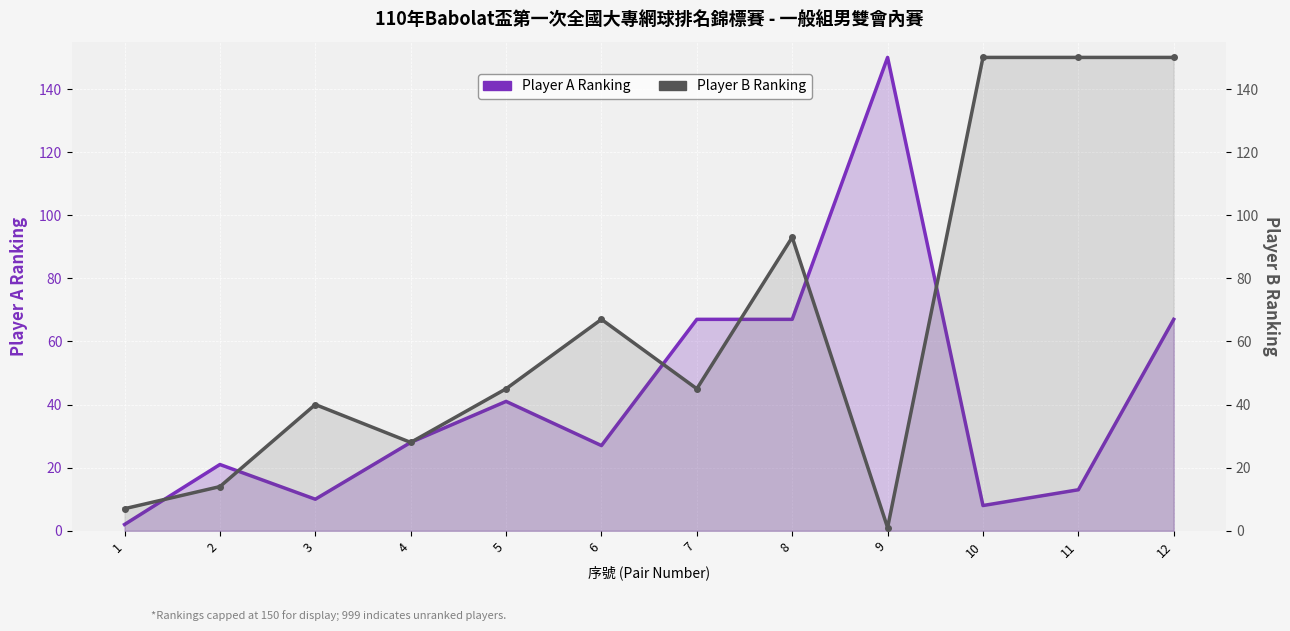

At which label does Player A Ranking first exceed 28?

5